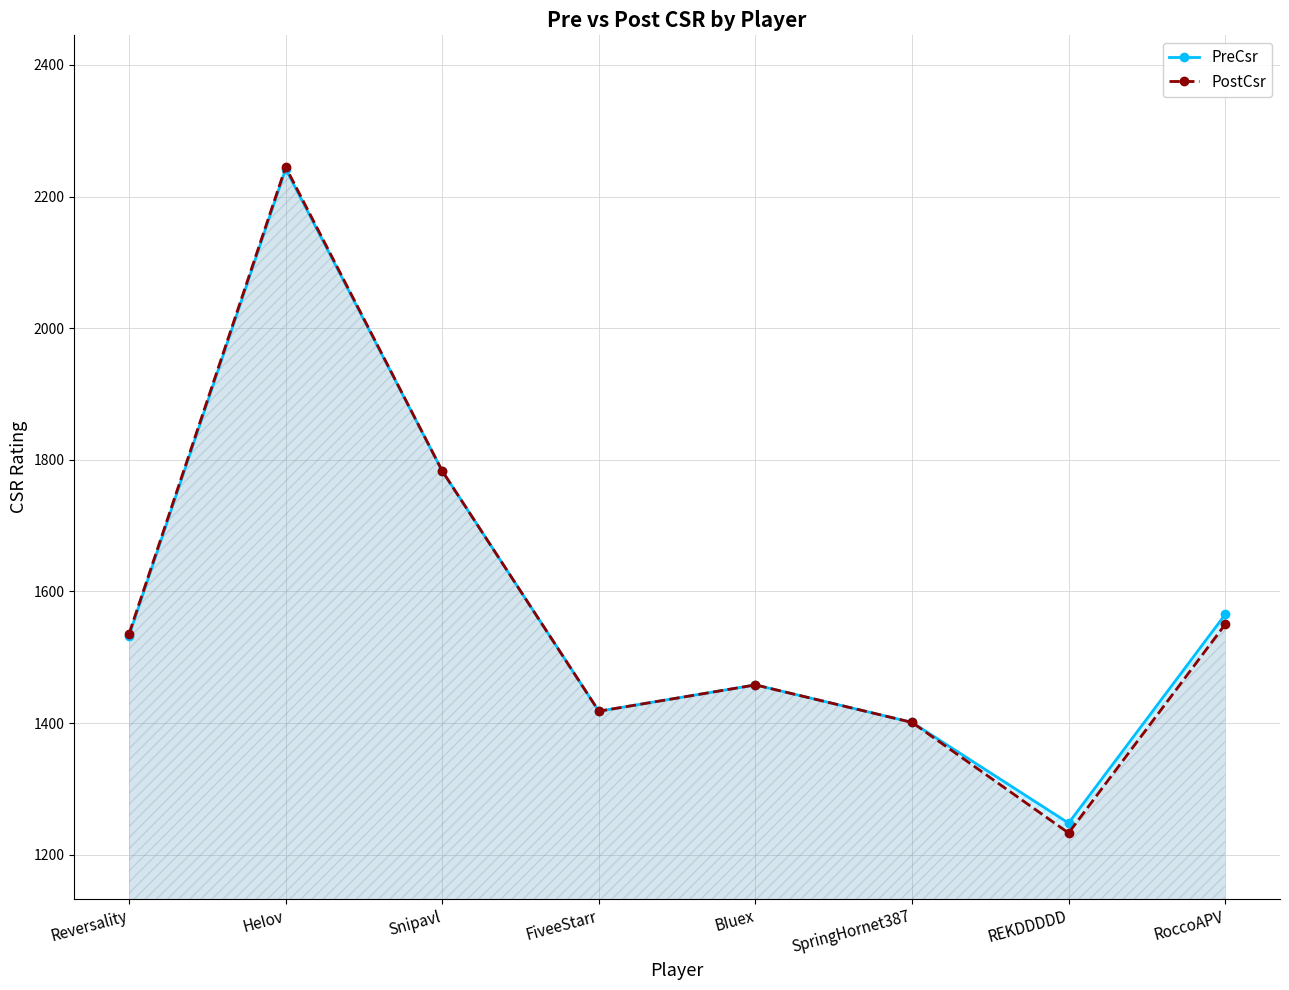

What position from the right is Snipavl?

6